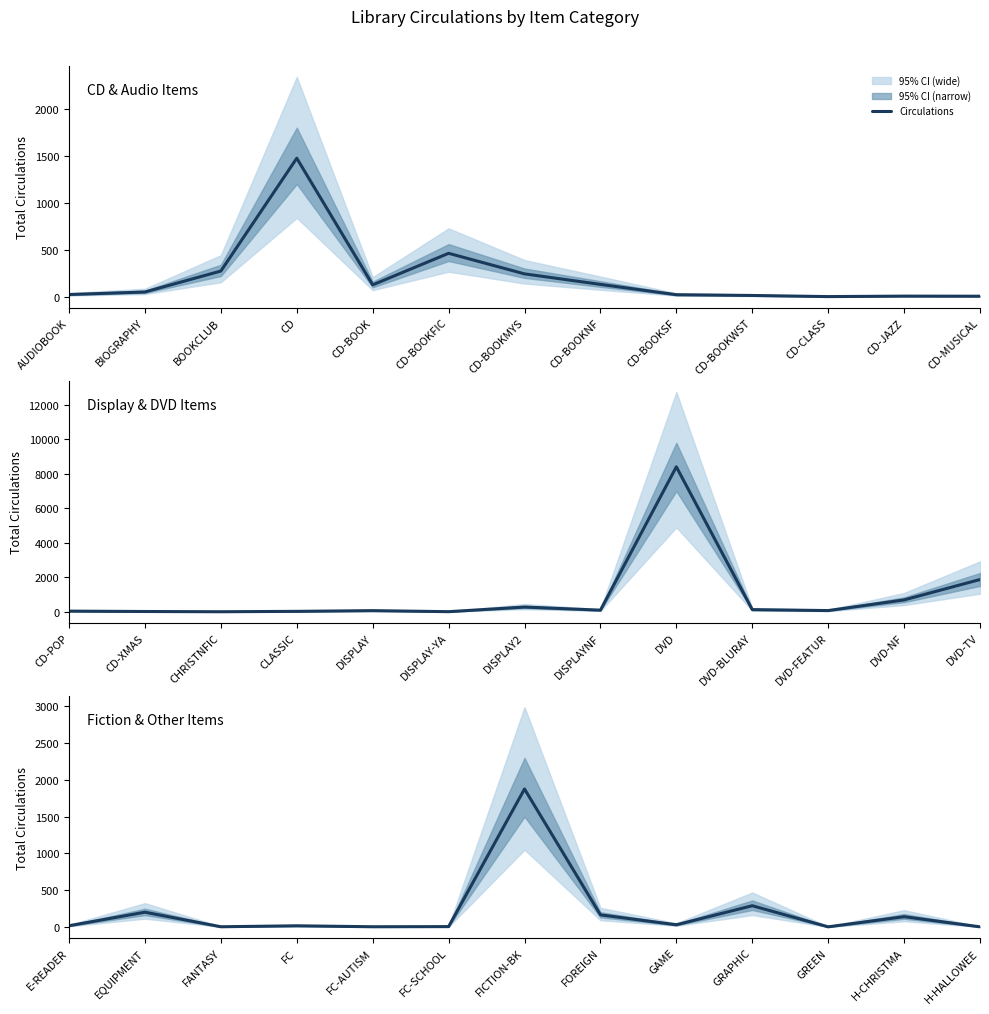

How many data points are above 16?

6